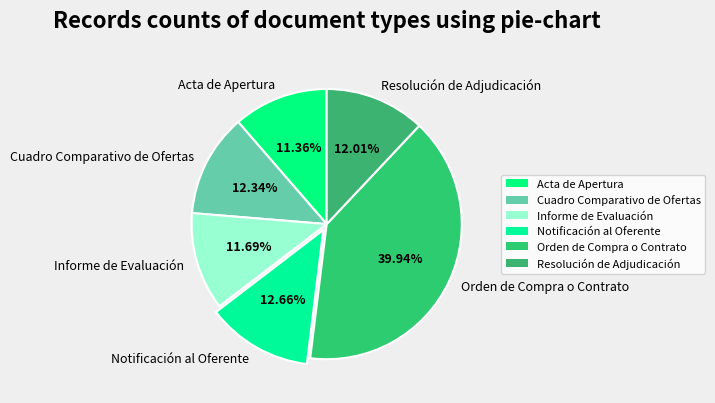

Which category has the biggest portion of the pie?

Orden de Compra o Contrato